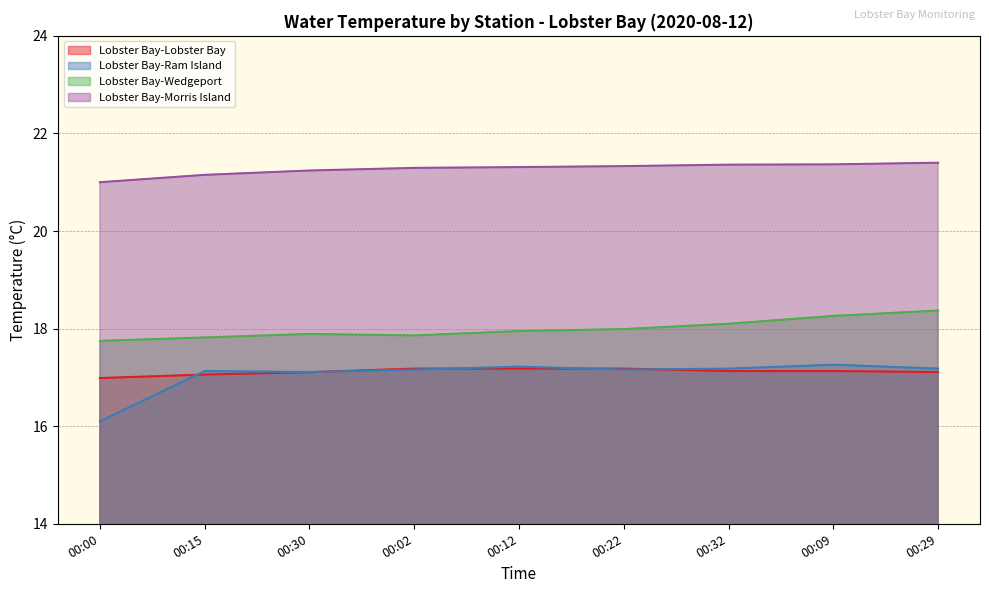

What is the label of the 3rd point from the right?

00:32